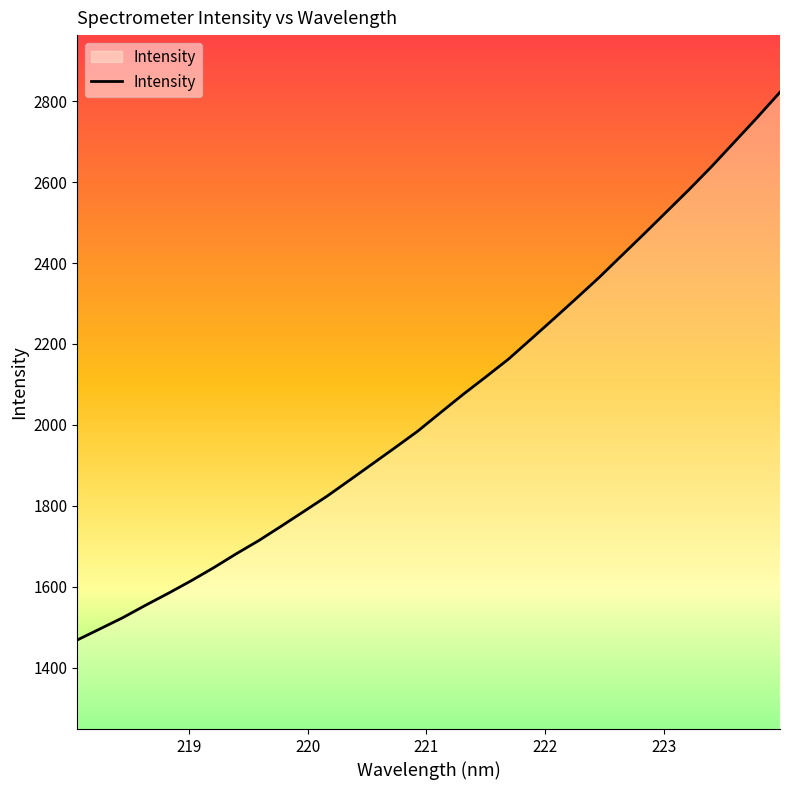

What is the minimum value shown in the chart?

1468.4